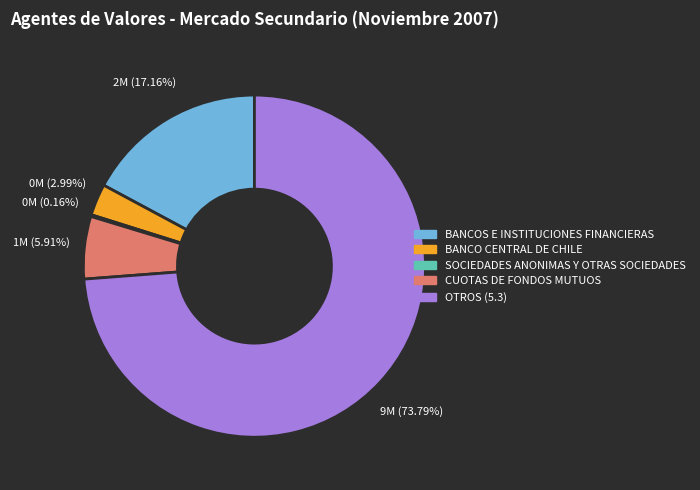

To the nearest percent, what portion does CUOTAS DE FONDOS MUTUOS represent?

6%